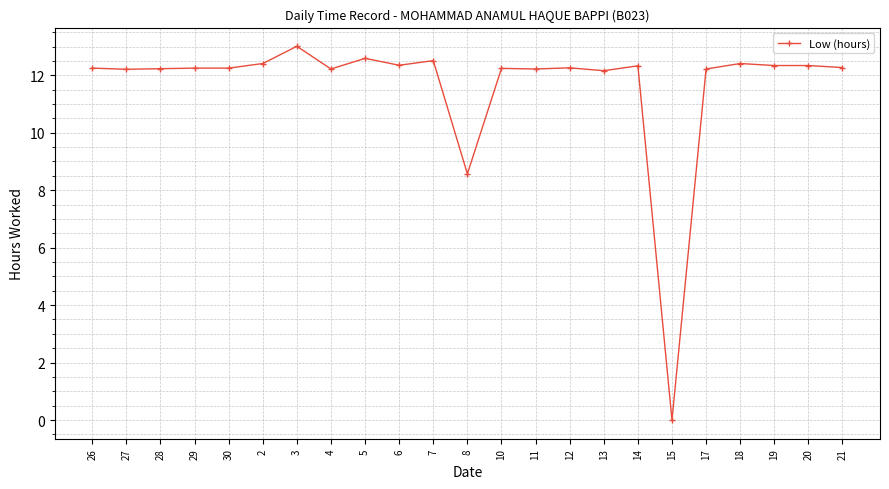

The chart shows a value of 13.0 at 3. True or false?

True